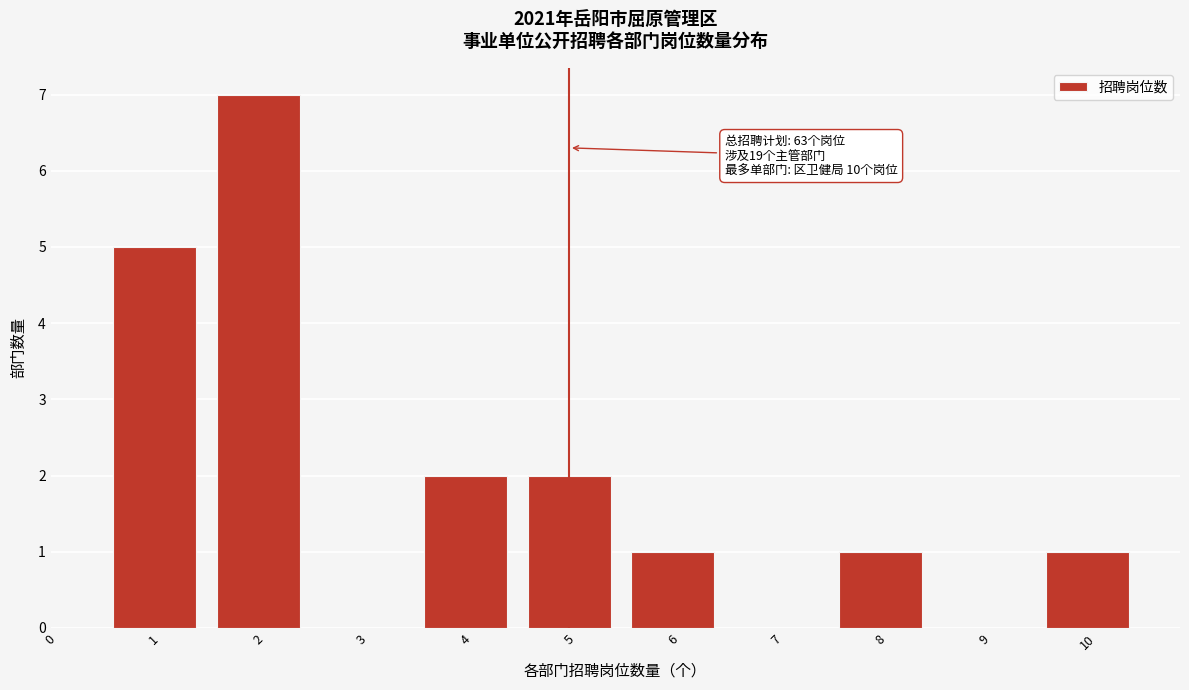

Reading left to right, list all the values displayed in this chart.

1=5	2=7	4=2	5=2	6=1	8=1	10=1